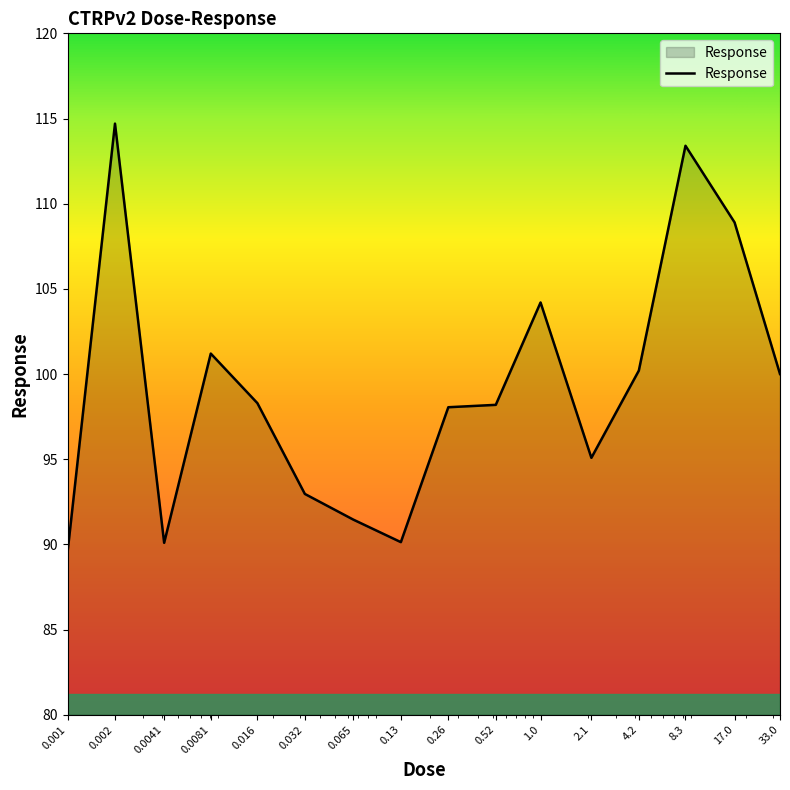

What is the difference between the maximum and minimum values?

25.2